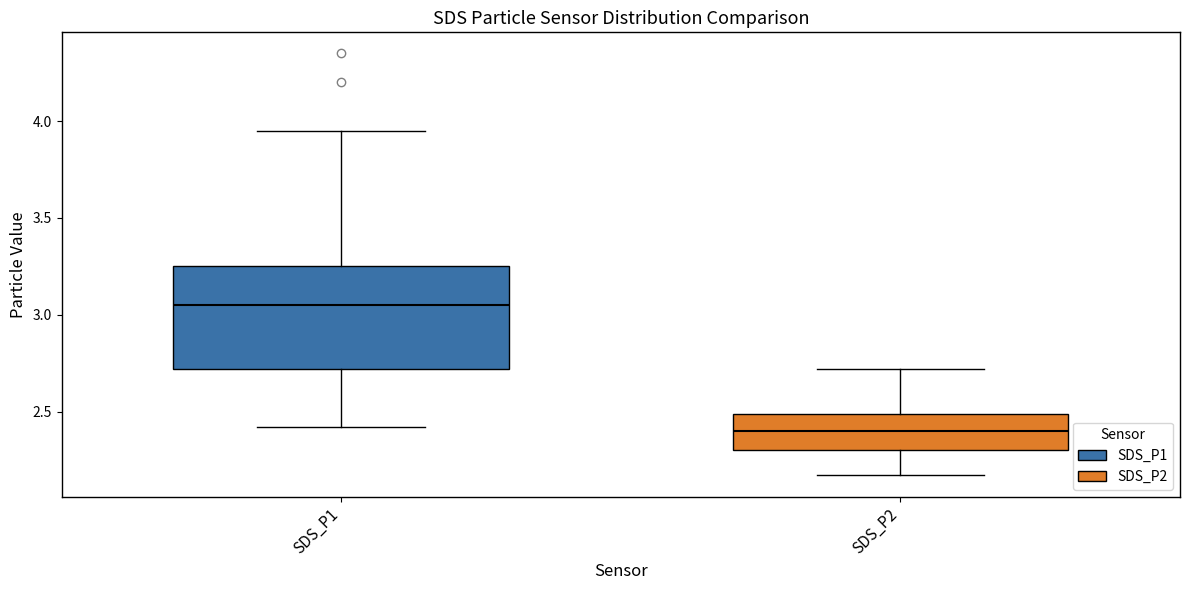

Reading left to right, read every box against the y-axis: the position of its median line, the range the box covers, and the ends of its whiskers. The values are not printed on the chart, so give them approximately, as read against the axis.

SDS_P1: median 3.05, box 2.70 to 3.25, whiskers 2.40 to 3.95
SDS_P2: median 2.40, box 2.30 to 2.50, whiskers 2.15 to 2.70